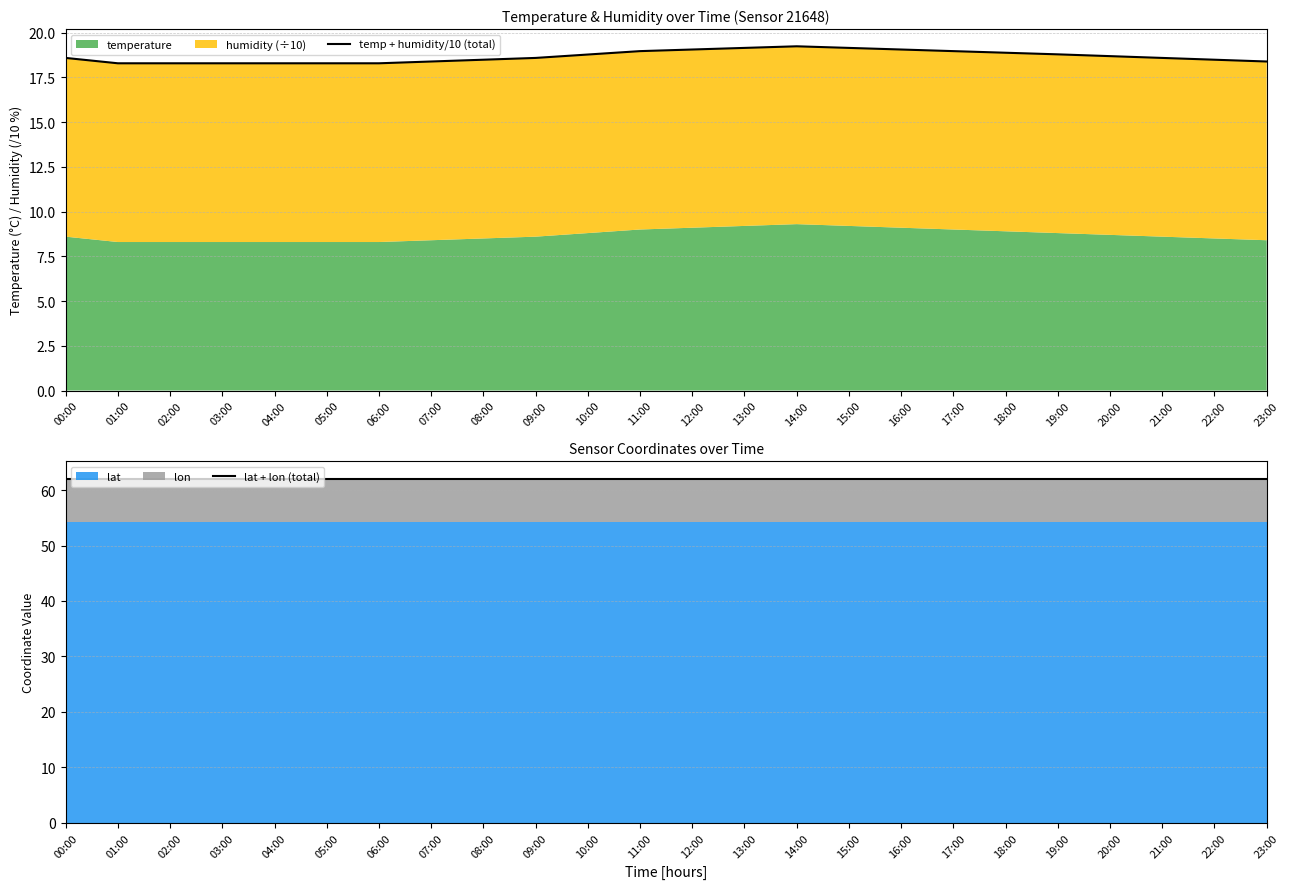

How many series are shown in this chart?

2